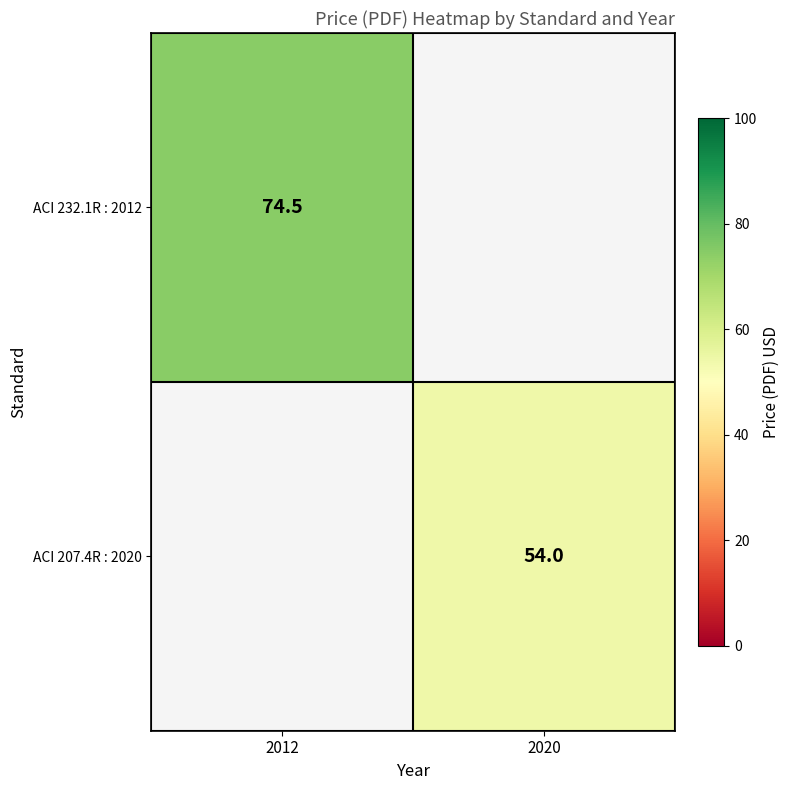

The ACI 232.1R : 2012 series shows 43.7 at 2012. True or false?

False